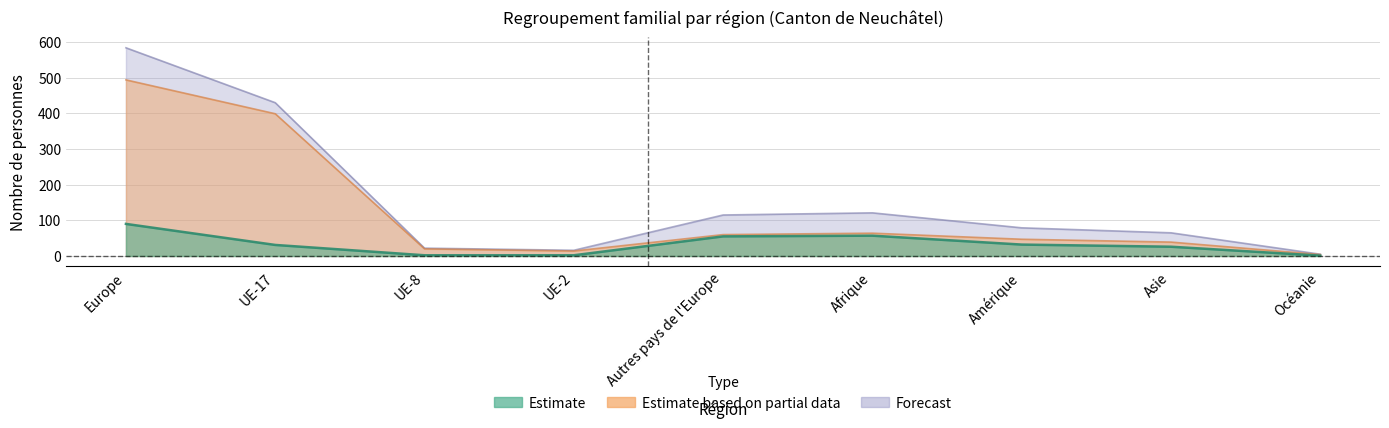

The value of Total at Asie is 65. True or false?

True